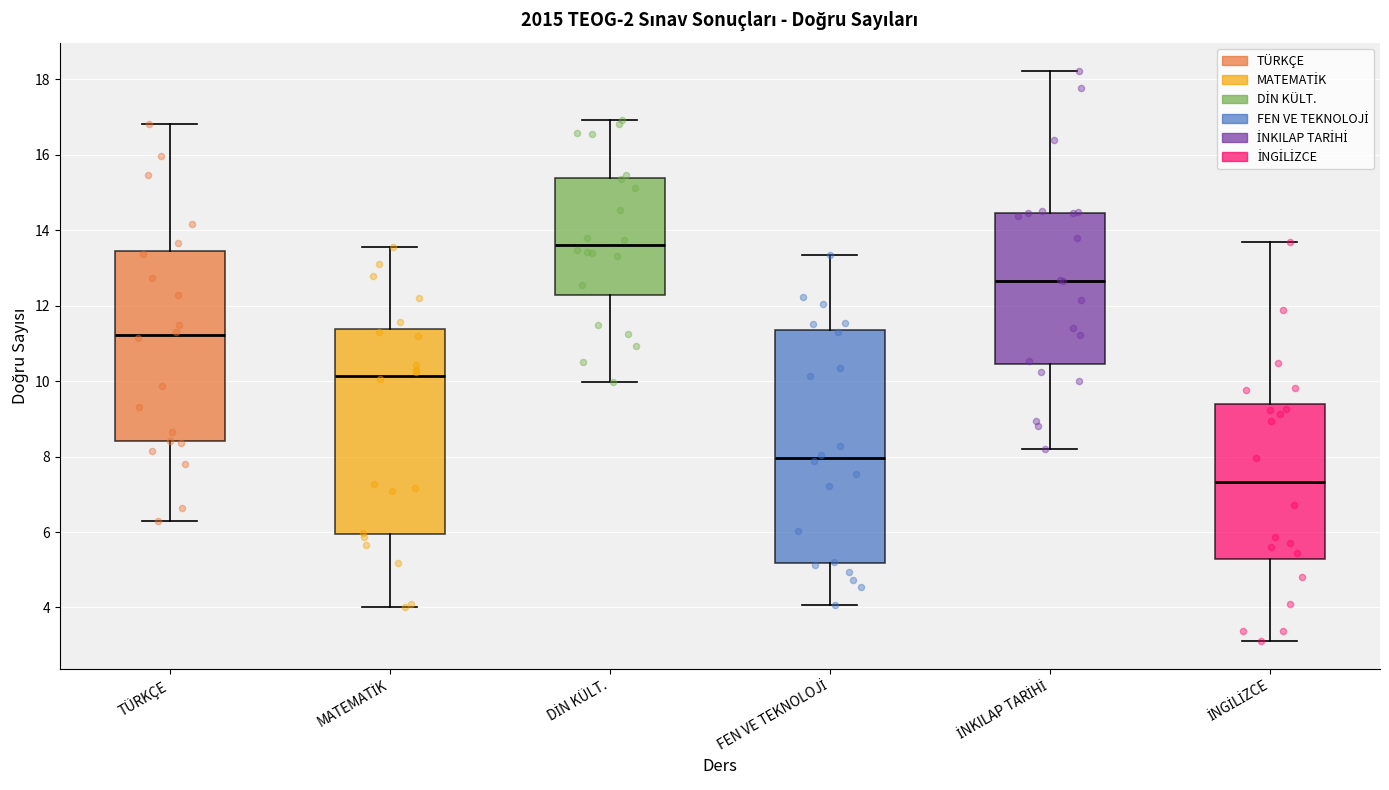

Reading left to right, transcribe this box plot: for each box, give where its median line is, the range the box spans, and where its two whiskers end, as read against the y-axis. The values are not printed on the chart, so give them approximately, as read against the axis.

TÜRKÇE: median 11.2, box 8.4 to 13.4, whiskers 6.2 to 16.8
MATEMATİK: median 10.2, box 6.0 to 11.4, whiskers 4.0 to 13.6
DİN KÜLT.: median 13.6, box 12.2 to 15.4, whiskers 10.0 to 17.0
FEN VE TEKNOLOJİ: median 8.0, box 5.2 to 11.4, whiskers 4.0 to 13.4
İNKILAP TARİHİ: median 12.6, box 10.4 to 14.4, whiskers 8.2 to 18.2
İNGİLİZCE: median 7.4, box 5.2 to 9.4, whiskers 3.2 to 13.6